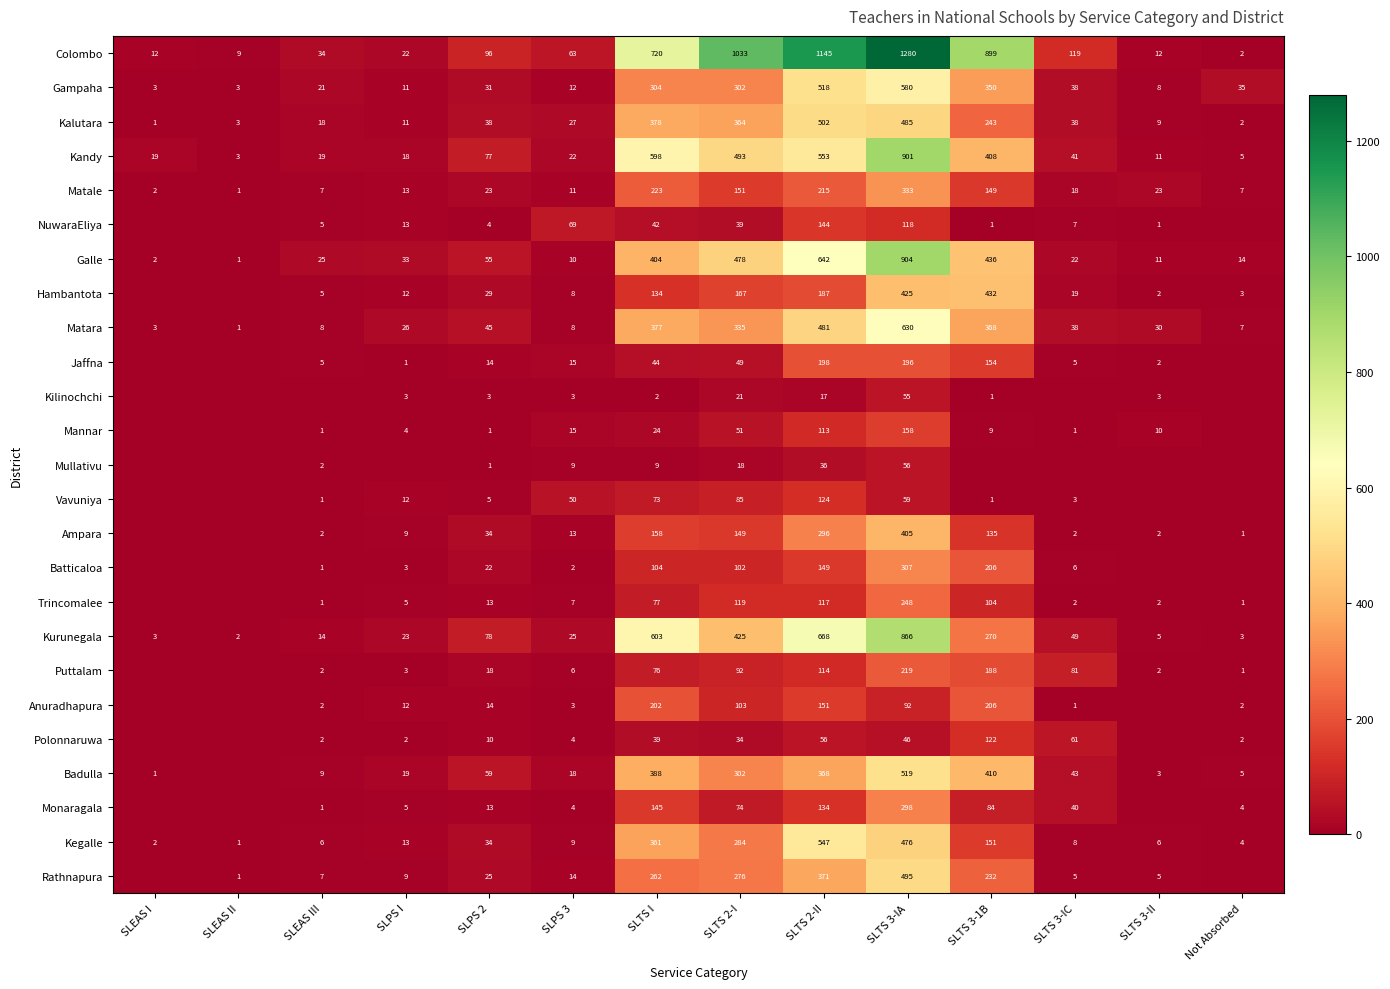

What is the difference between the highest and lowest values at SLTS 3-IA?

1234